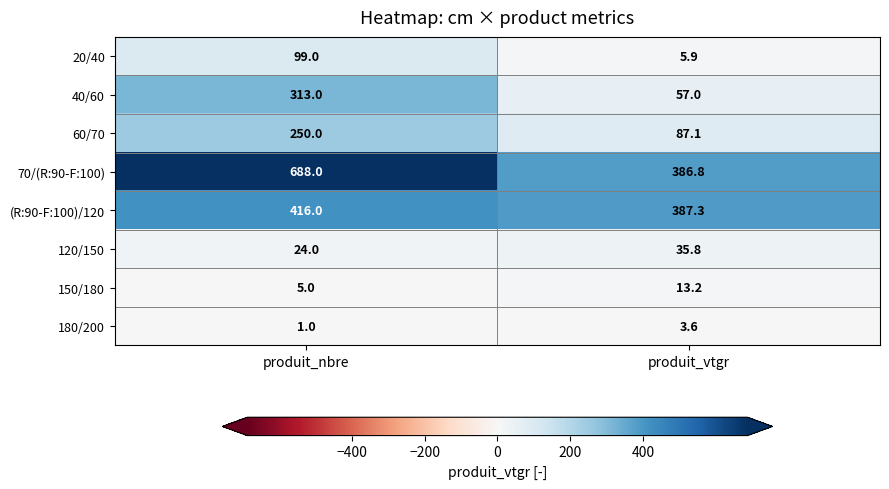

How many data points does each series have?

2